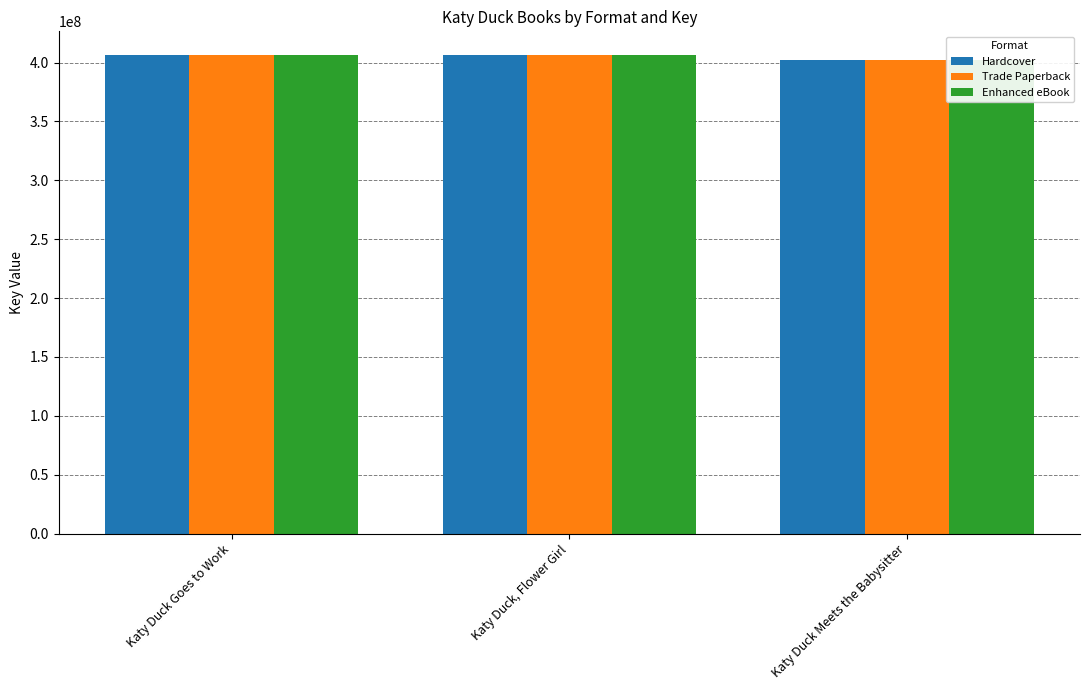

The value of Enhanced eBook at Katy Duck, Flower Girl is 217400006. True or false?

False